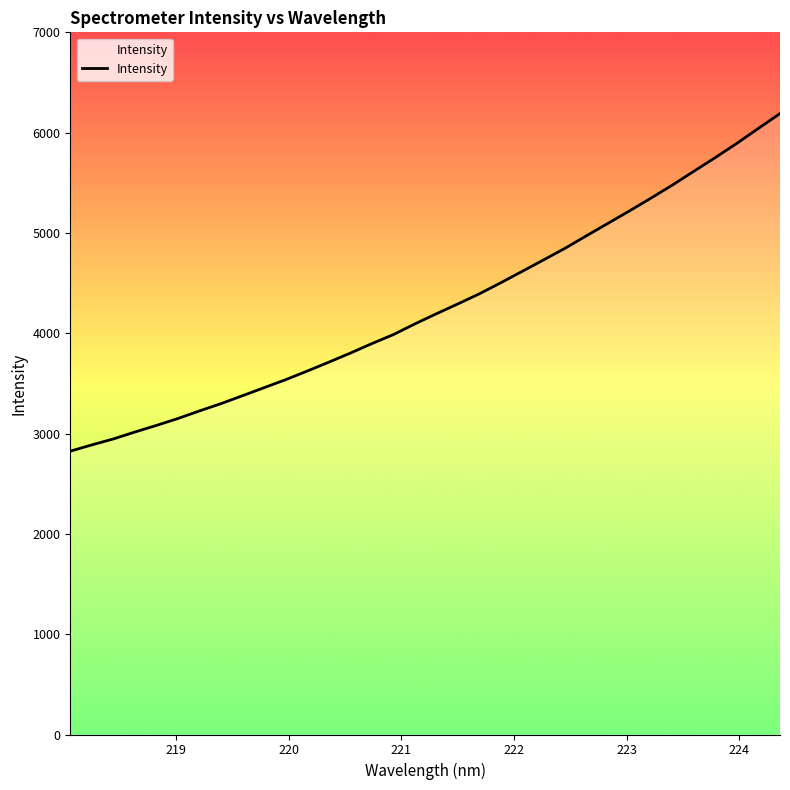

What is the greatest value displayed?

6190.1